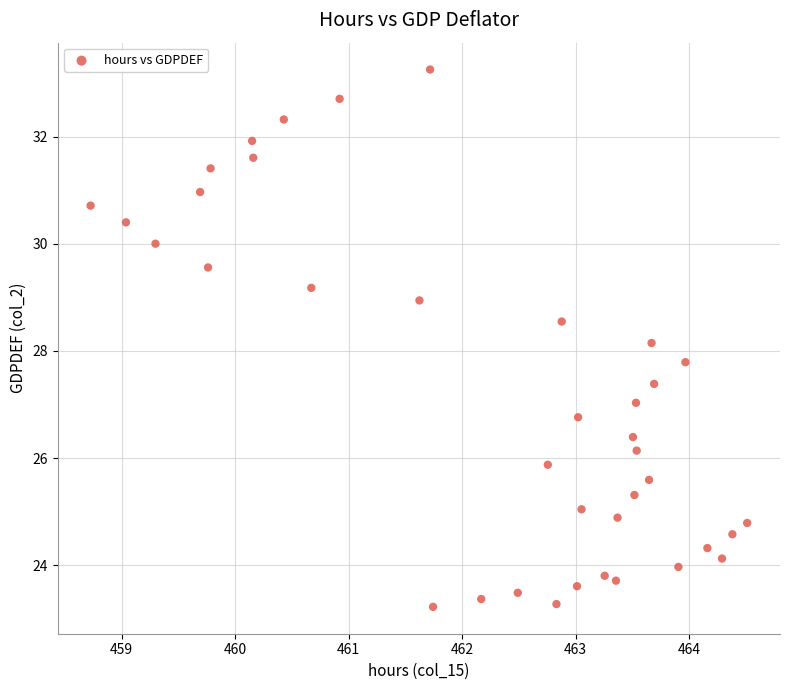

What is the range of X values (max minus min)?

5.8